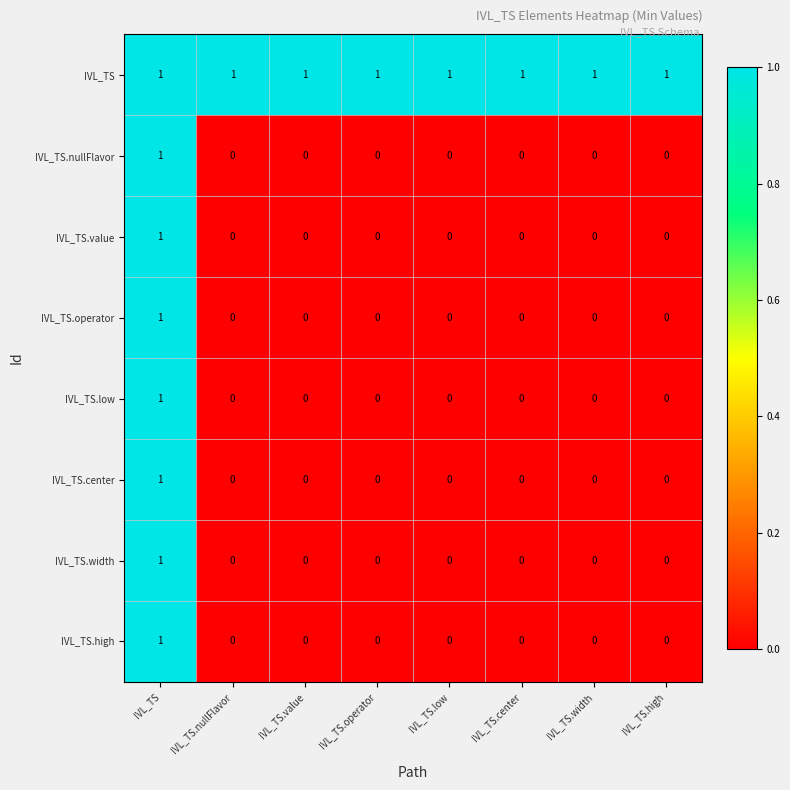

Is it true that IVL_TS.nullFlavor equals 1 at IVL_TS.low?

False